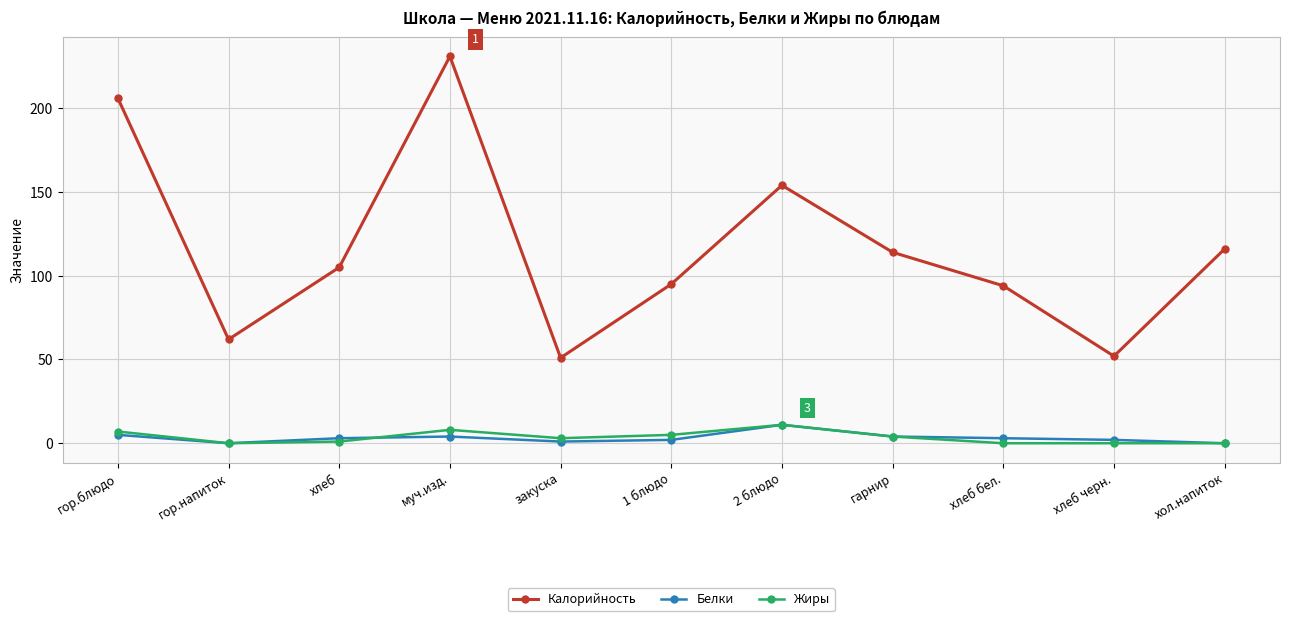

How many interior local valleys does the Калорийность series have?

3